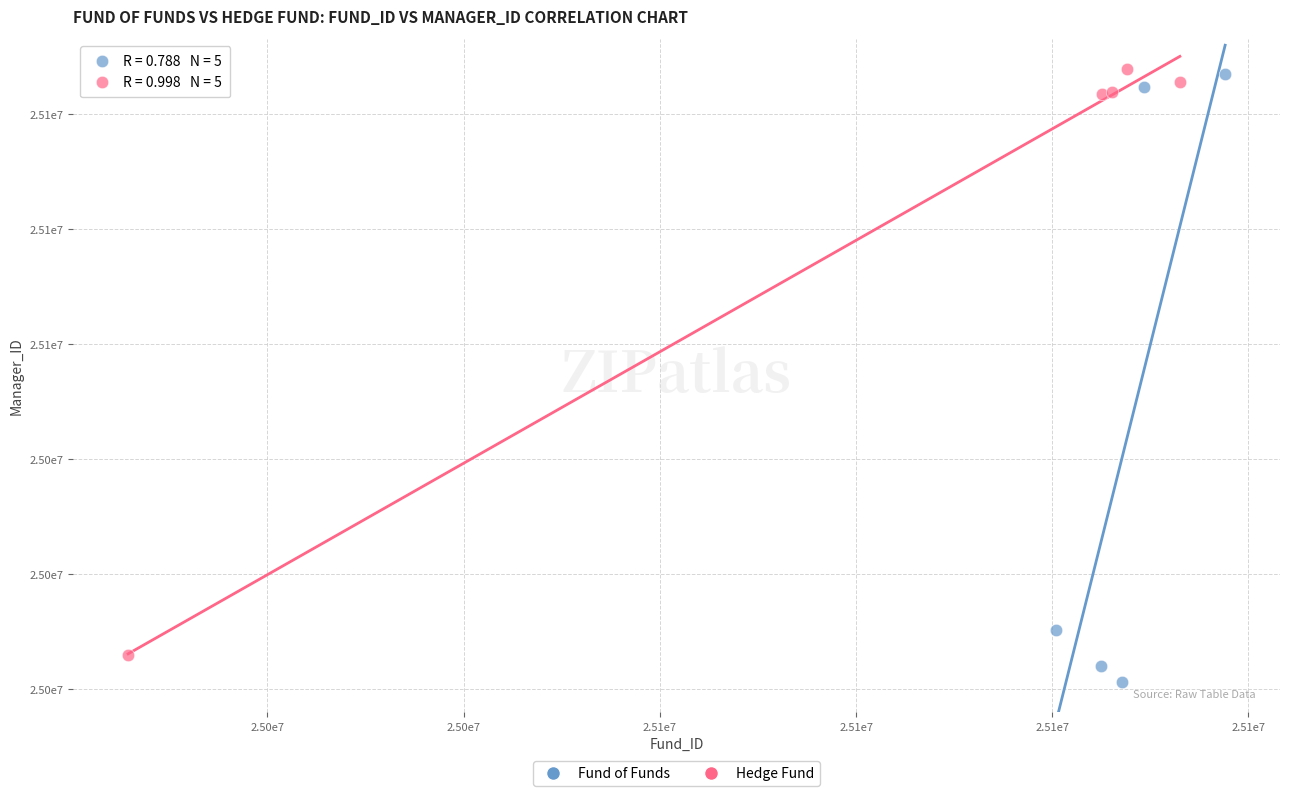

Which series has the largest Y range (max minus min)?

Fund of Funds